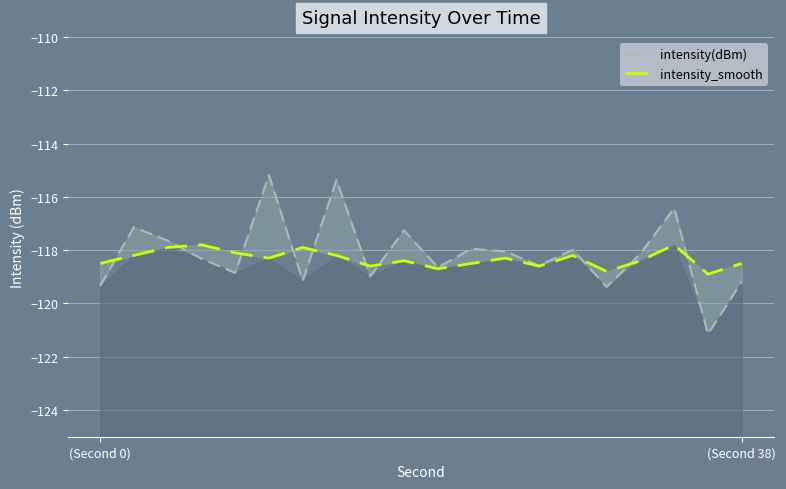

At how many categories does at least one series exceed -117?

3